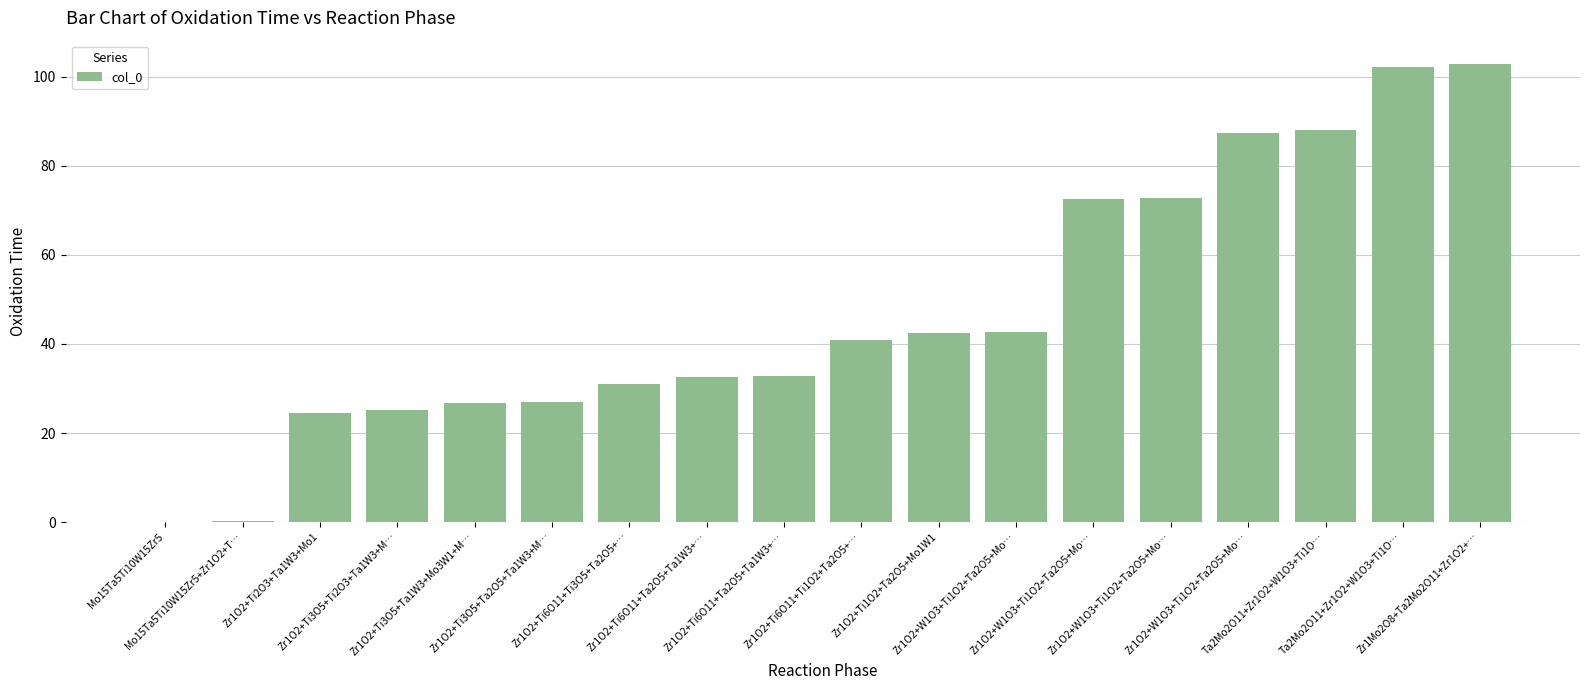

What is the difference between the values at Zr1O2+Ti2O3+Ta1W3+Mo1 and Zr1O2+W1O3+Ti1O2+Ta2O5+Mo…?

18.2